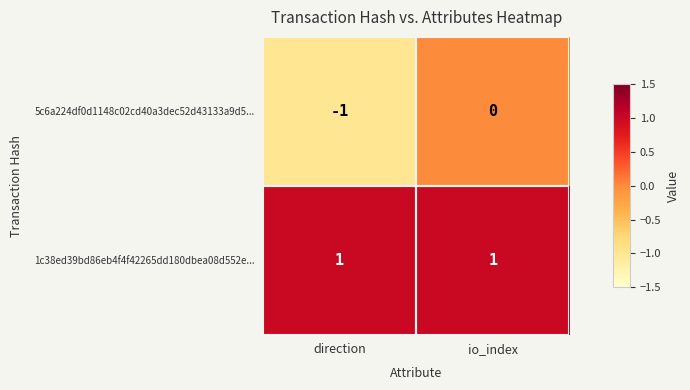

Which series has the largest range (max minus min)?

5c6a224df0d1148c02cd40a3dec52d43133a9d5...